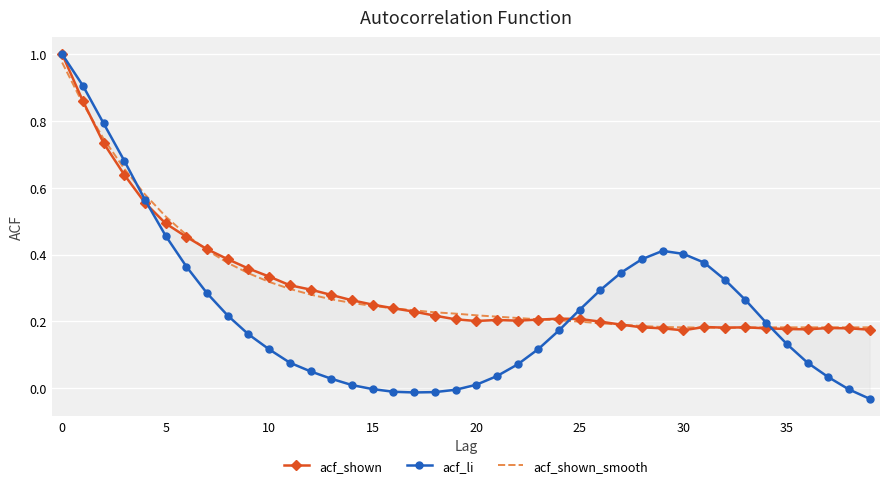

How many interior local peaks does the acf_li series have?

1